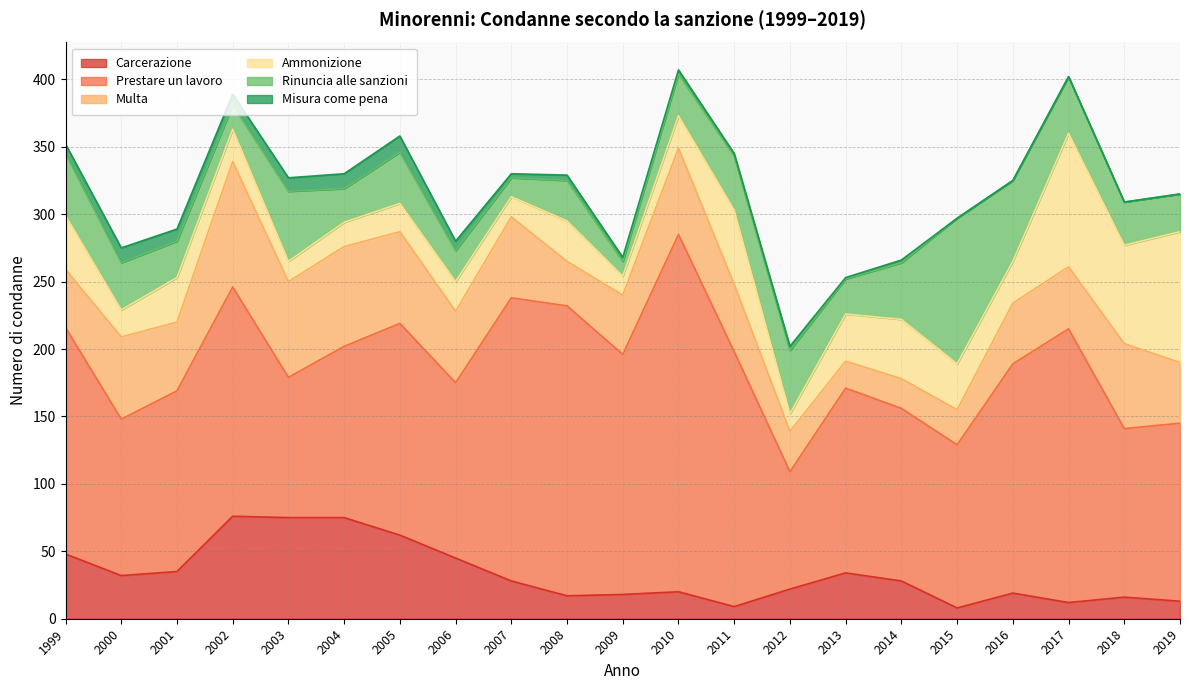

At 2012, list the series in order from smallest to largest.

Misura come pena, Ammonizione, Carcerazione, Multa, Rinuncia alle sanzioni, Prestare un lavoro